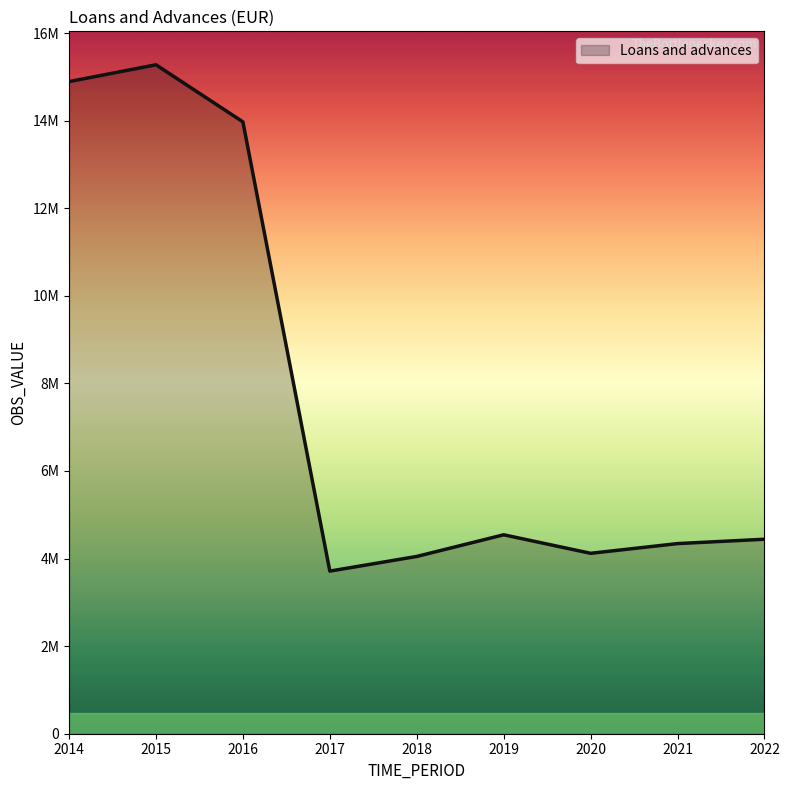

Does the chart display data point markers on the line(s)?

No